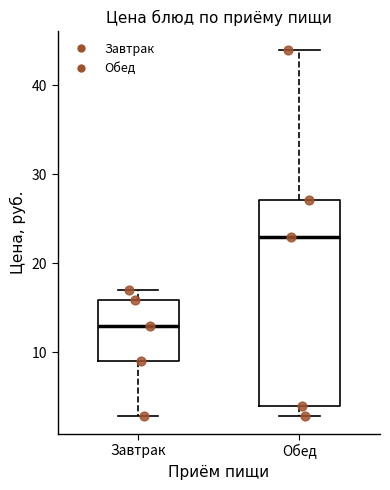

Reading left to right, read every box against the y-axis: the position of its median line, the range the box covers, and the ends of its whiskers. The values are not printed on the chart, so give them approximately, as read against the axis.

Завтрак: median 13, box 9 to 16, whiskers 3 to 17
Обед: median 23, box 4 to 27, whiskers 3 to 44